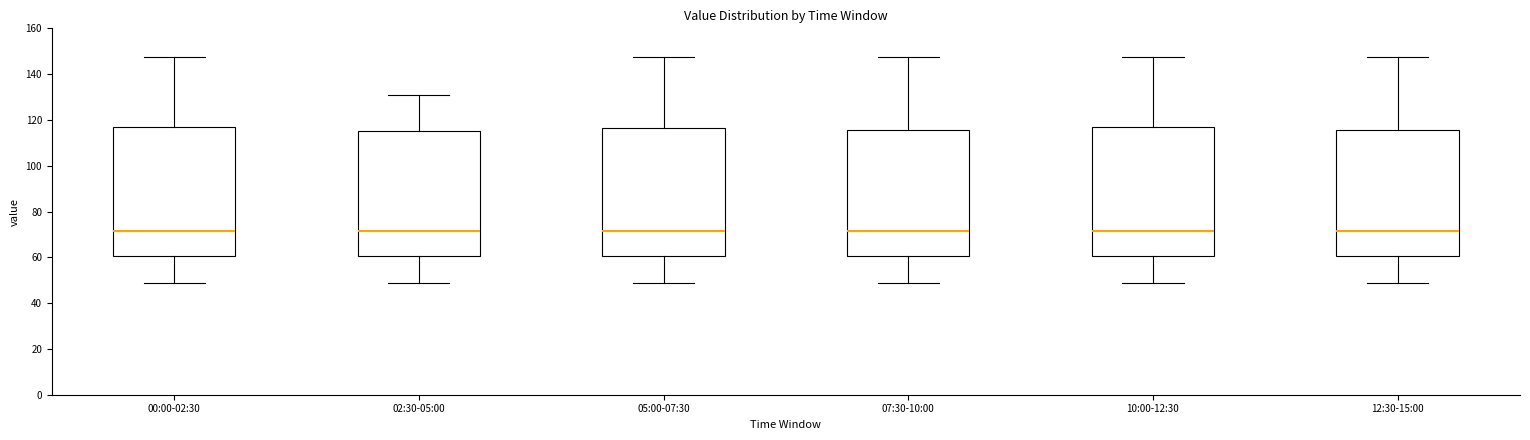

Where does the lower whisker of the box for 02:30-05:00 end on the y-axis? The values are not printed on the chart, so give them approximately, as read against the axis.

48